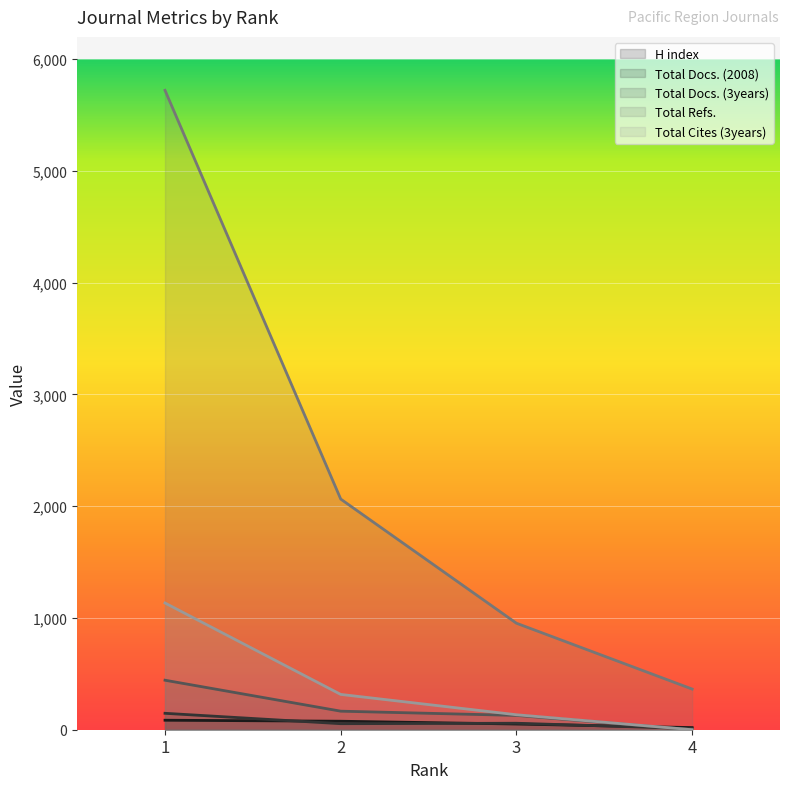

True or false: Total Docs. (2008) and Total Cites (3years) cross at least once.

True